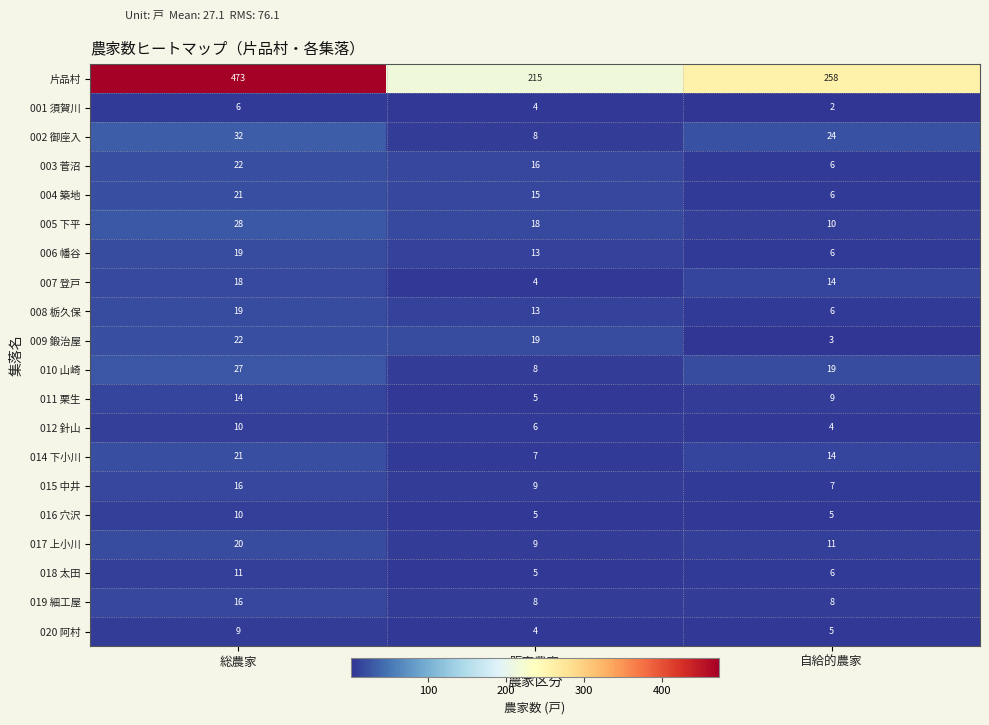

What is the minimum value for 011 栗生?

5